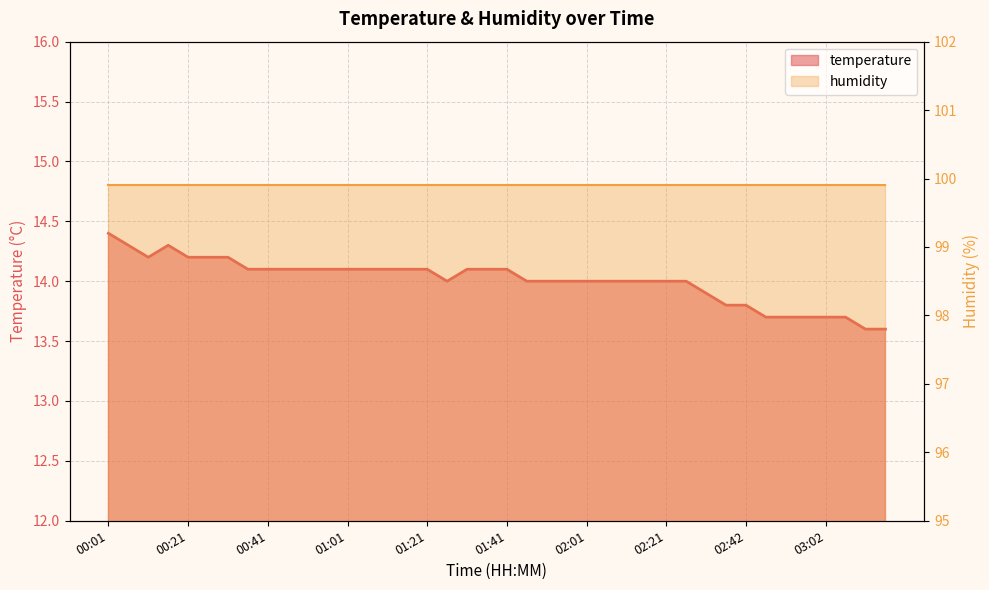

What is the change in value from 00:26 to 00:51?

-0.1